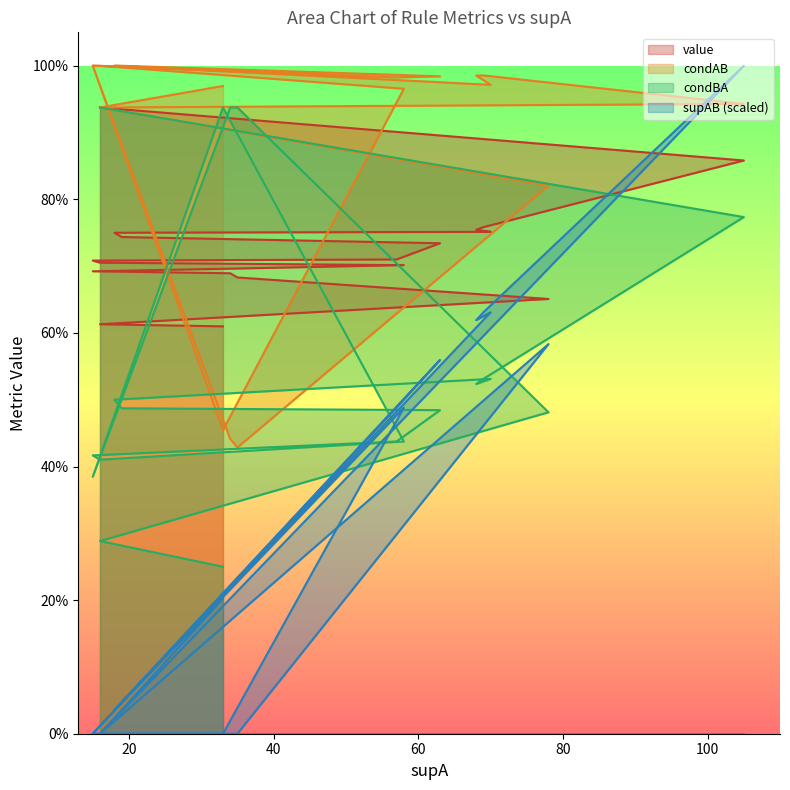

How many lines are shown in the chart?

4